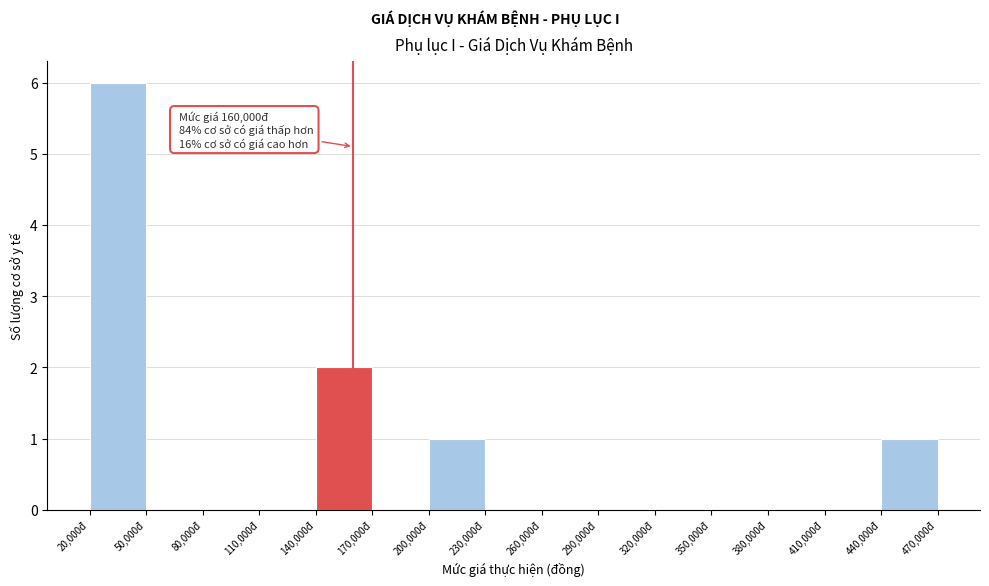

Over which range of the x-axis is the bar tallest?

20000 to 50000